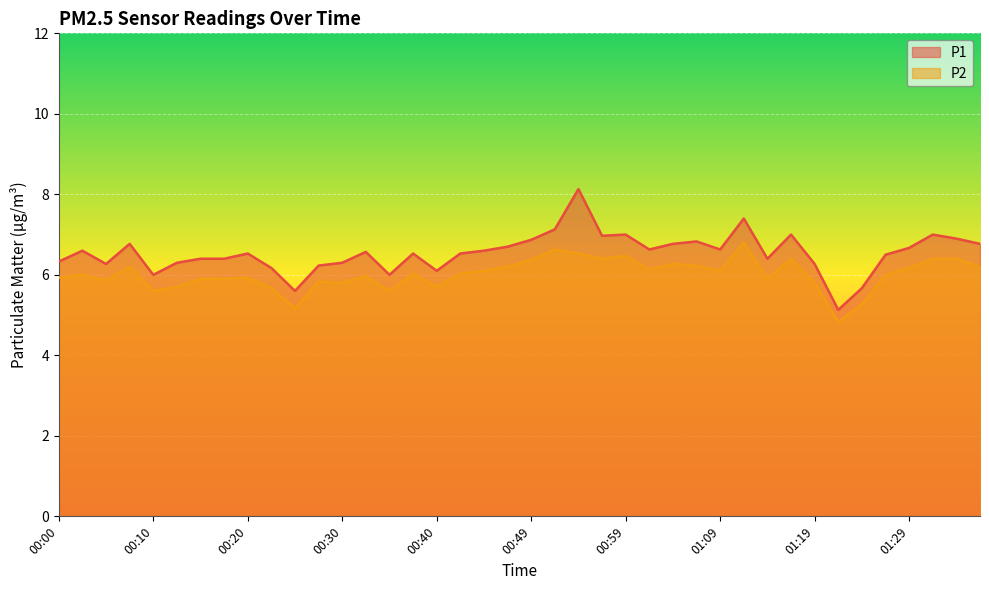

Where is the first local minimum for P2?

00:05